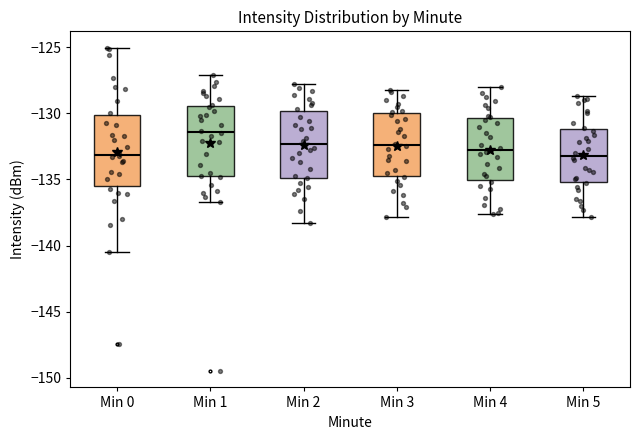

Where does the upper whisker of the box for Min 1 end on the y-axis? The values are not printed on the chart, so give them approximately, as read against the axis.

-127.0